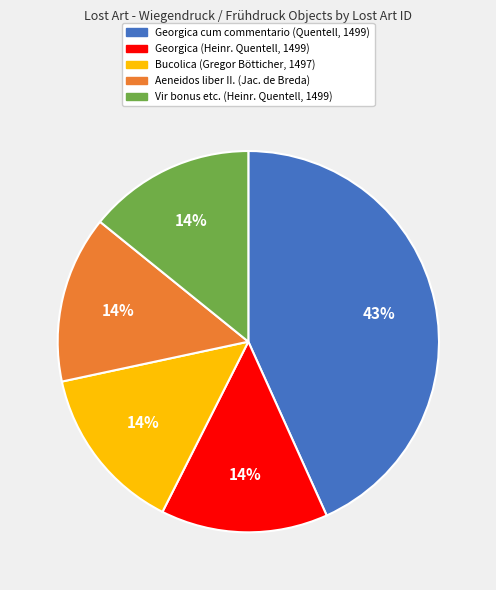

To the nearest percent, what is the average slice percentage?

20%